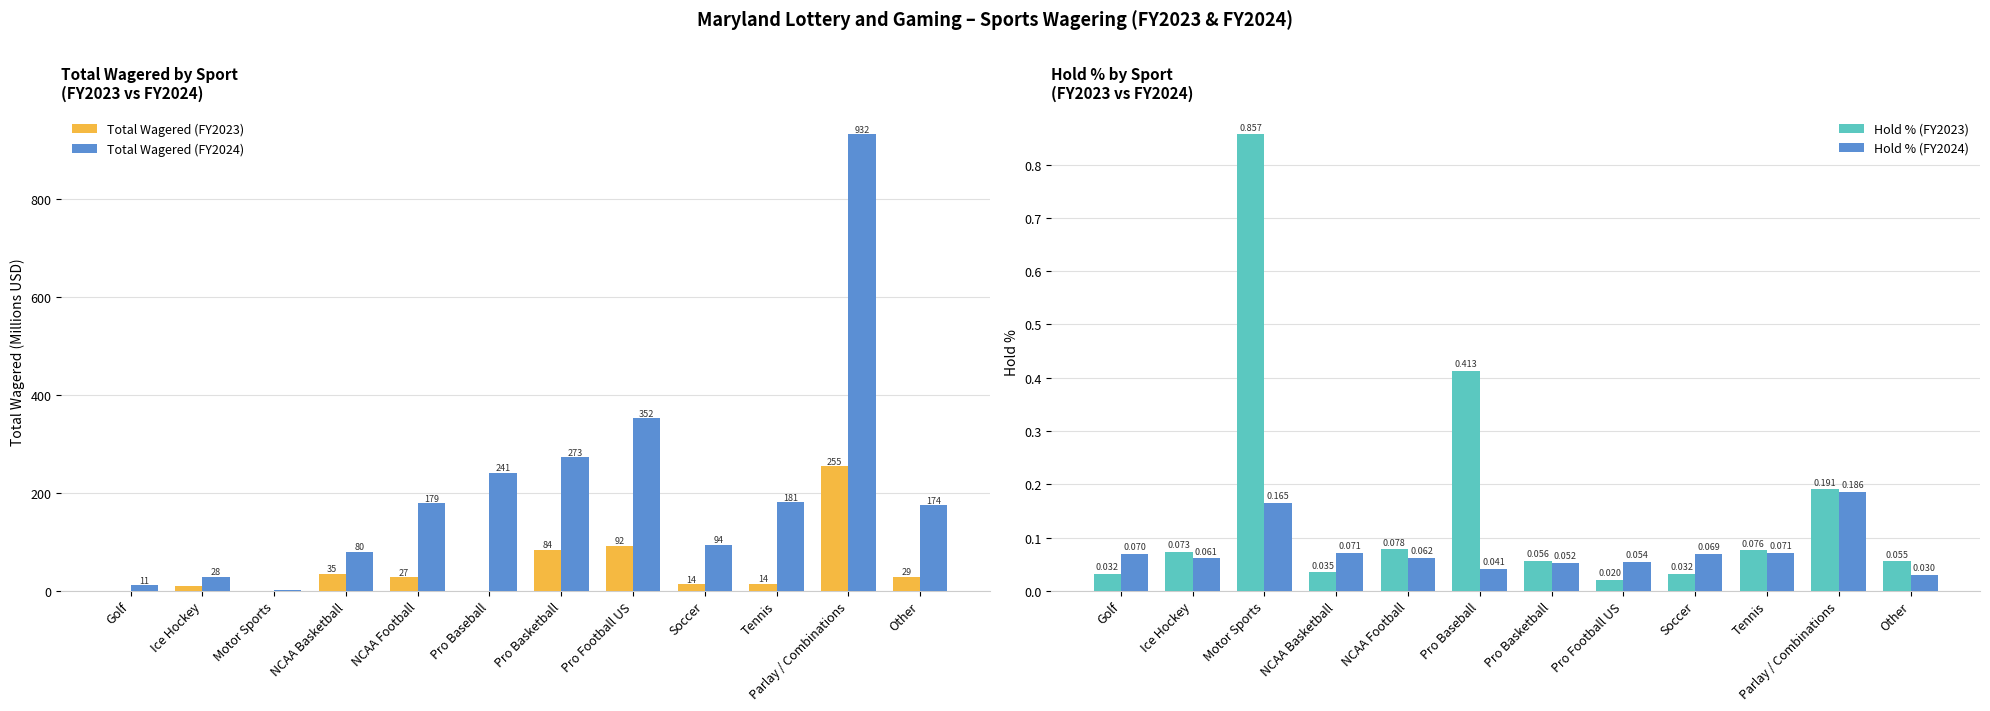

Reading left to right, list all the values displayed in this chart.

Total Wagered (FY2023): 0.4	9.0	0.0	35.2	27.3	0.2	84.1	92.3	13.6	14.2	254.8	28.7
Total Wagered (FY2024): 11.4	28.2	1.4	79.7	178.9	241.2	273.1	352.3	94.0	180.7	932.1	174.3
Hold % (FY2023): 0.0	0.1	0.9	0.0	0.1	0.4	0.1	0.0	0.0	0.1	0.2	0.1
Hold % (FY2024): 0.1	0.1	0.2	0.1	0.1	0.0	0.1	0.1	0.1	0.1	0.2	0.0